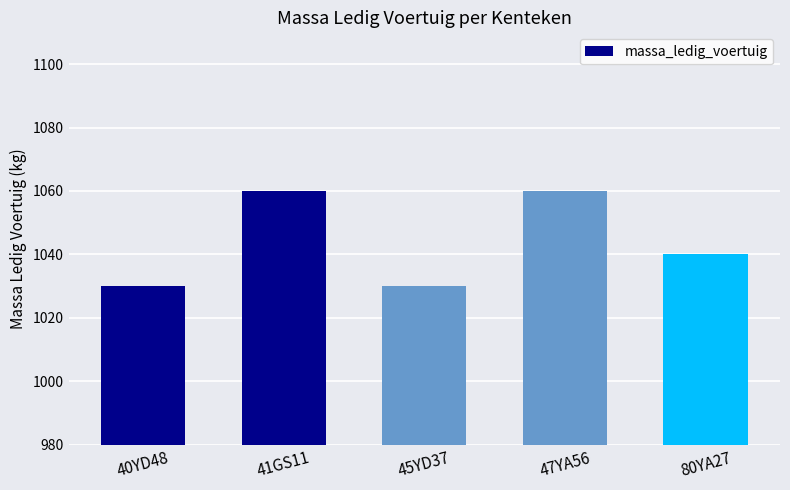

Approximately how many times larger is the value at 47YA56 compared to 40YD48?

1.0